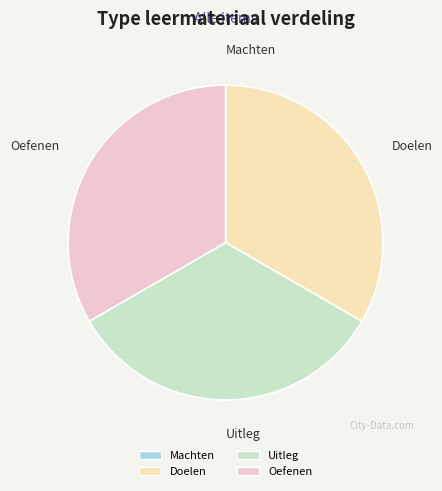

Is it true that Oefenen is 33% of the pie?

True